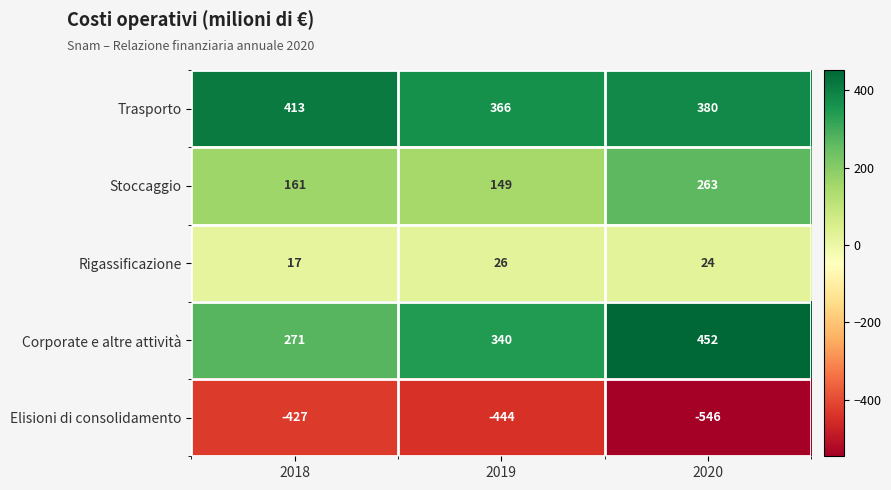

Which category has the highest value across all series?

2020